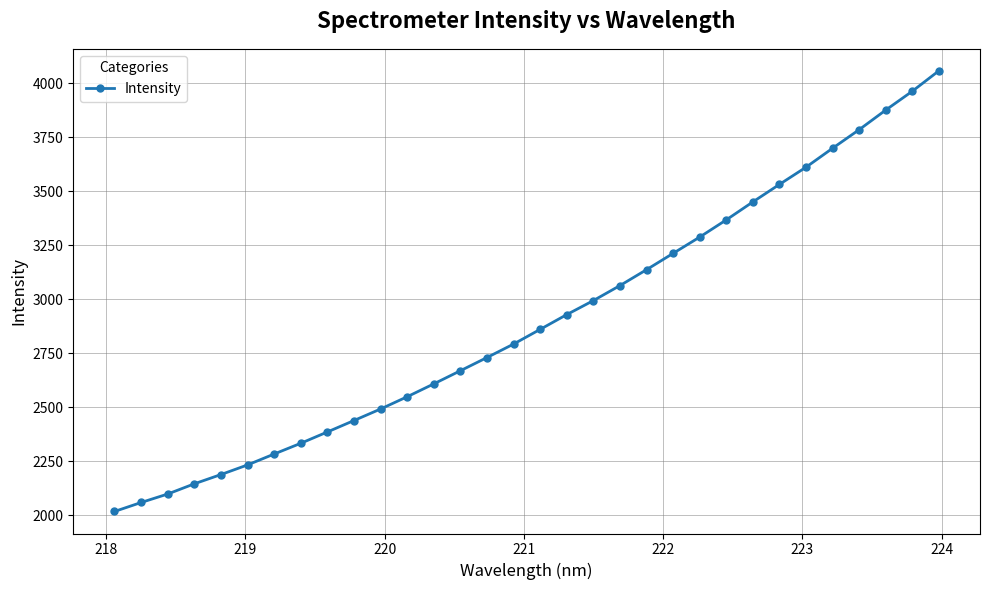

What is the average value?

2901.7